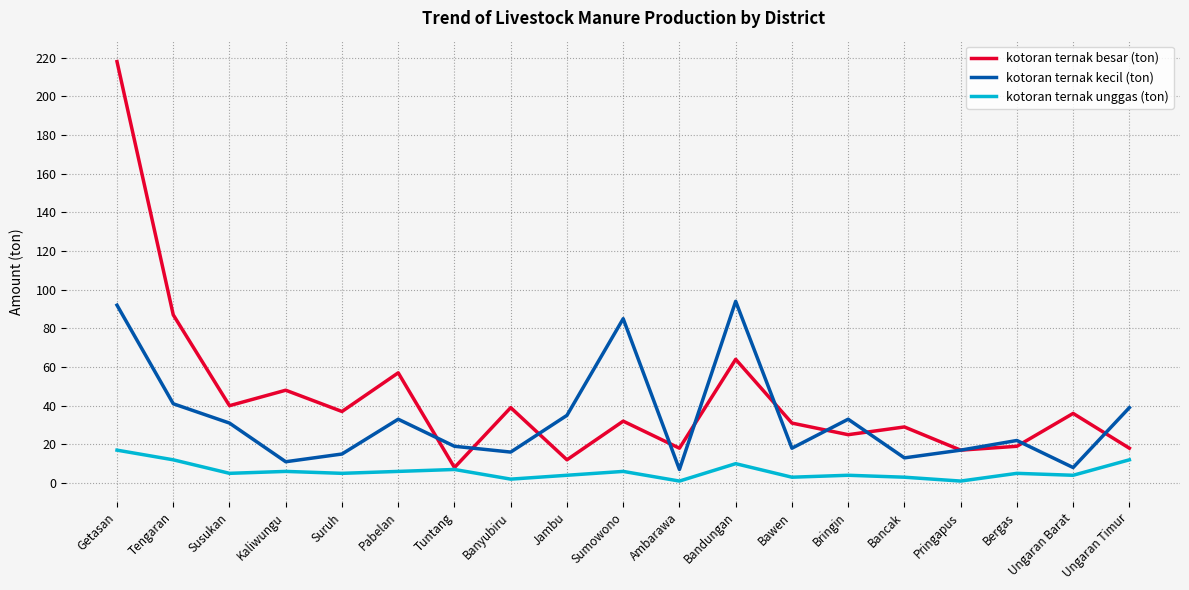

What position from the right is Sumowono?

10